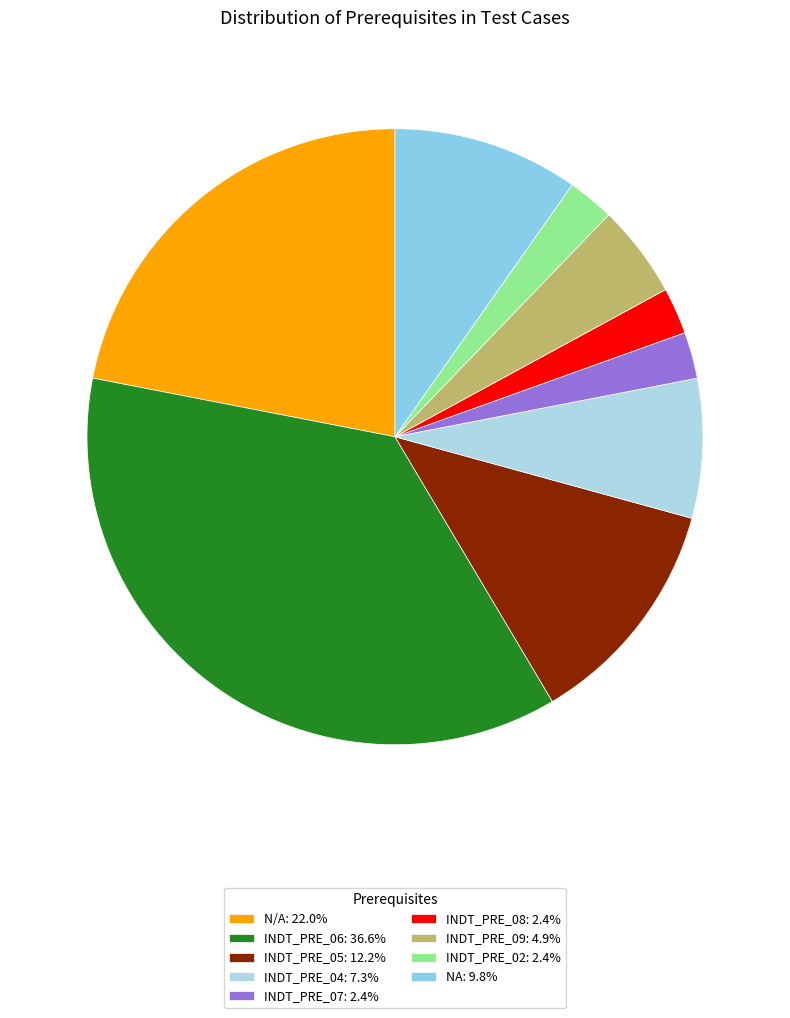

To the nearest percent, what portion does INDT_PRE_08 represent?

2%